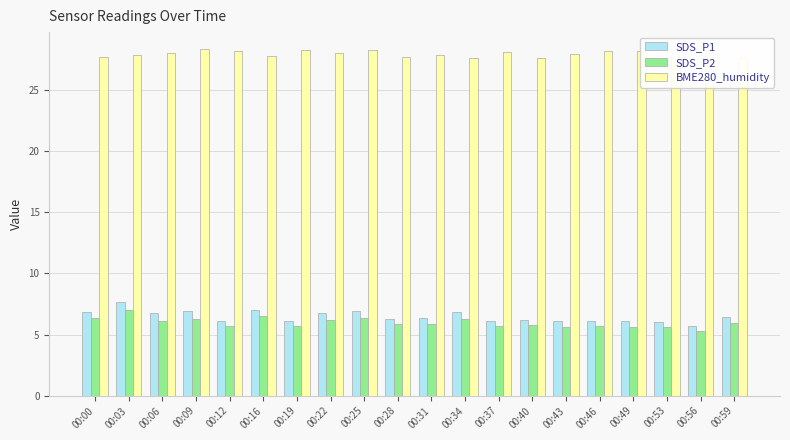

Which series has the widest spread of values?

SDS_P1